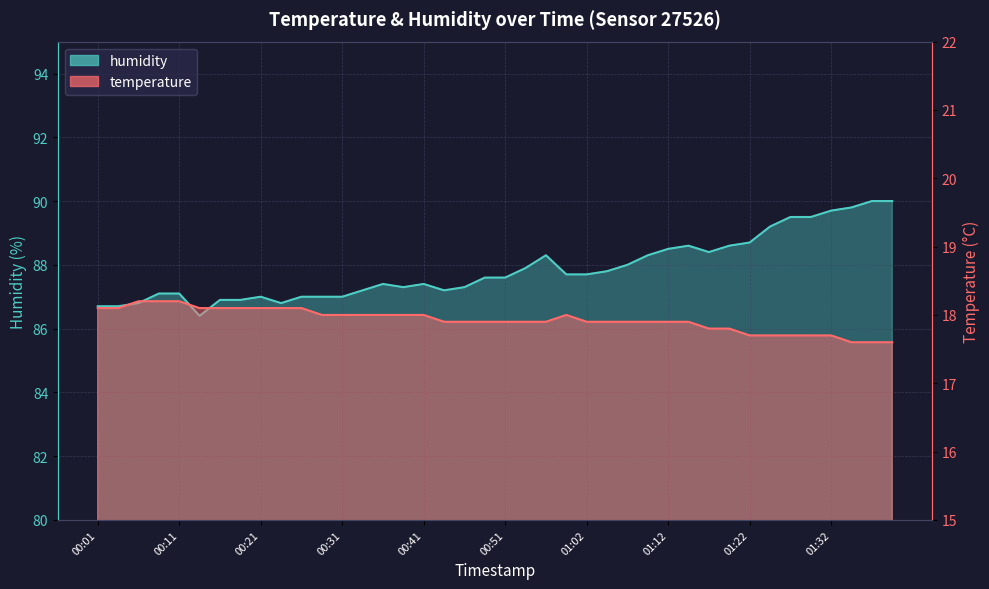

What is the highest value of the temperature series?

18.2